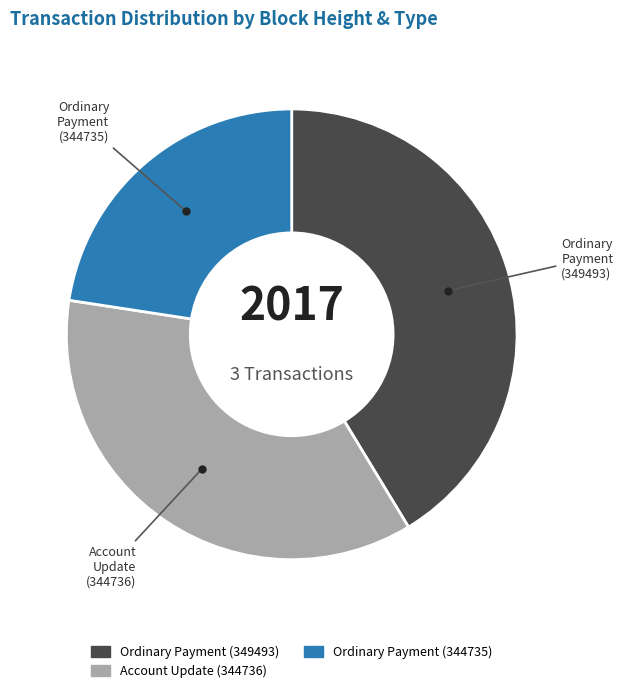

How many slices are in this pie chart?

3